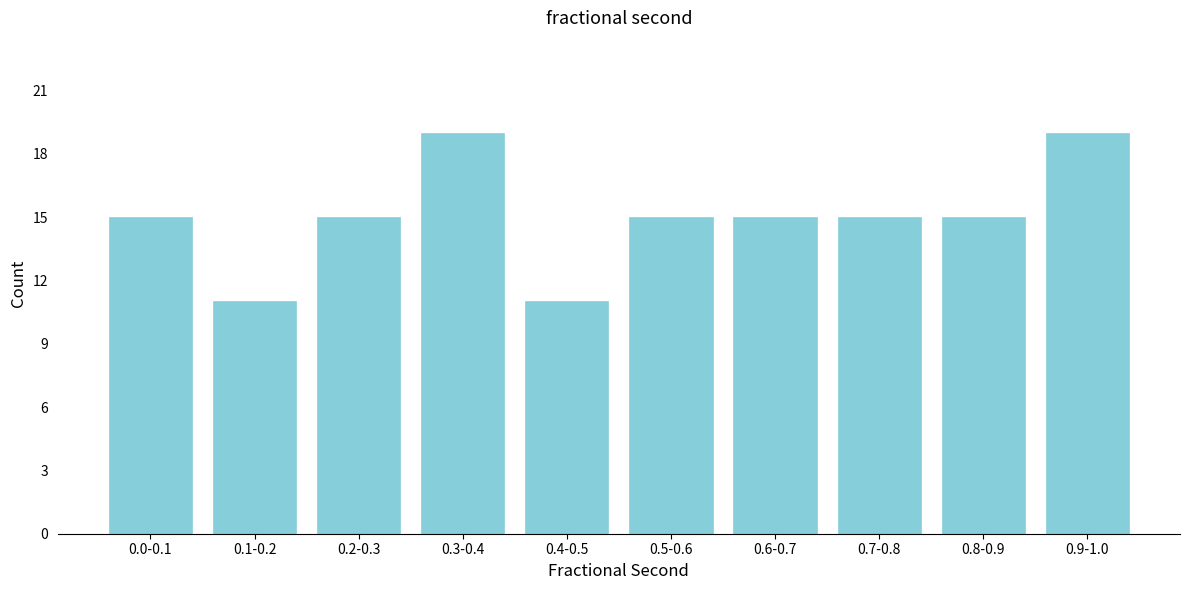

Reading left to right, extract all data points from this chart.

0.0-0.1=15	0.1-0.2=11	0.2-0.3=15	0.3-0.4=19	0.4-0.5=11	0.5-0.6=15	0.6-0.7=15	0.7-0.8=15	0.8-0.9=15	0.9-1.0=19